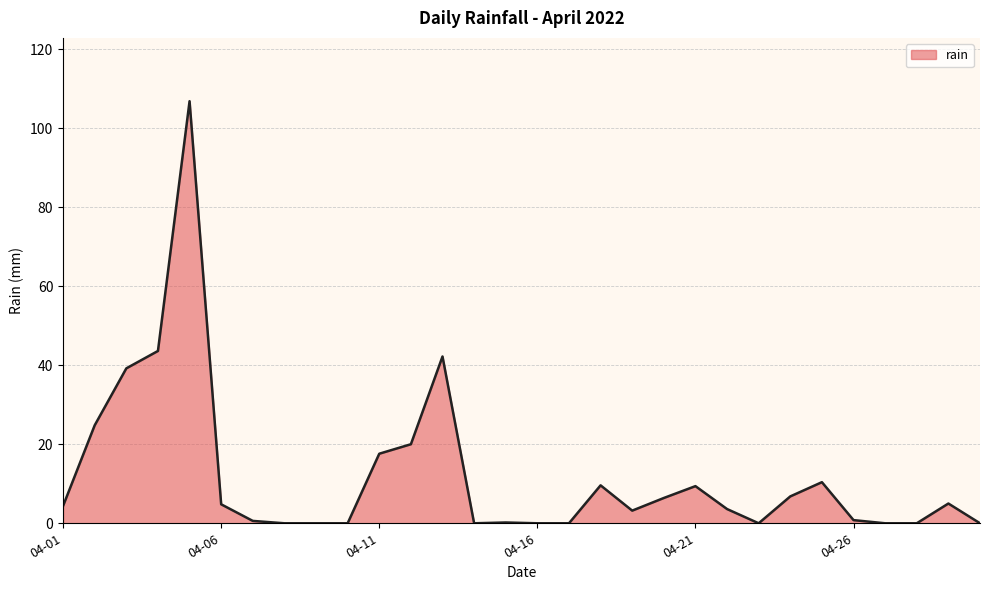

What is the difference between the second highest and minimum values?

43.6